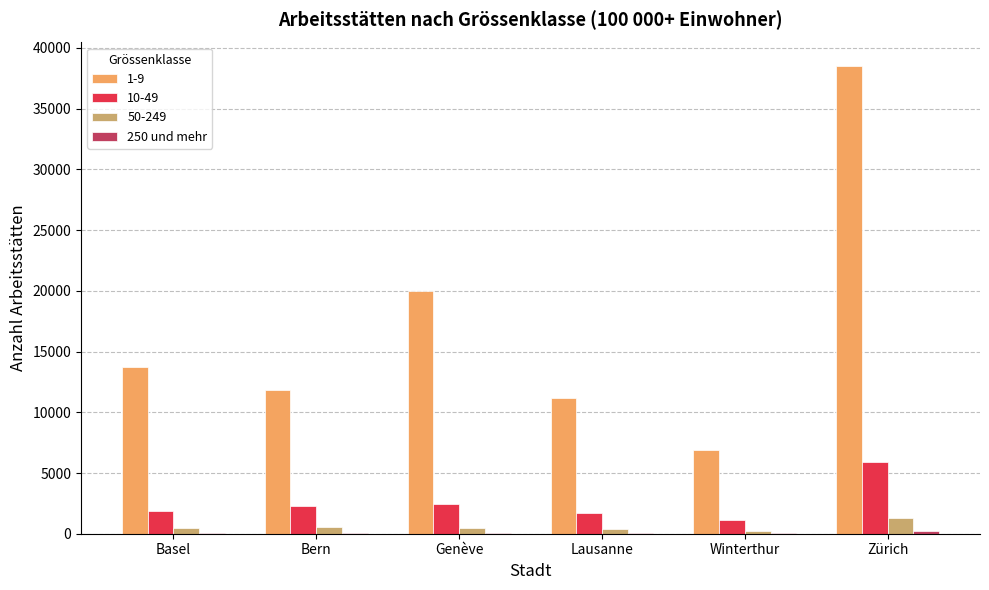

How many distinct data groups are displayed?

4